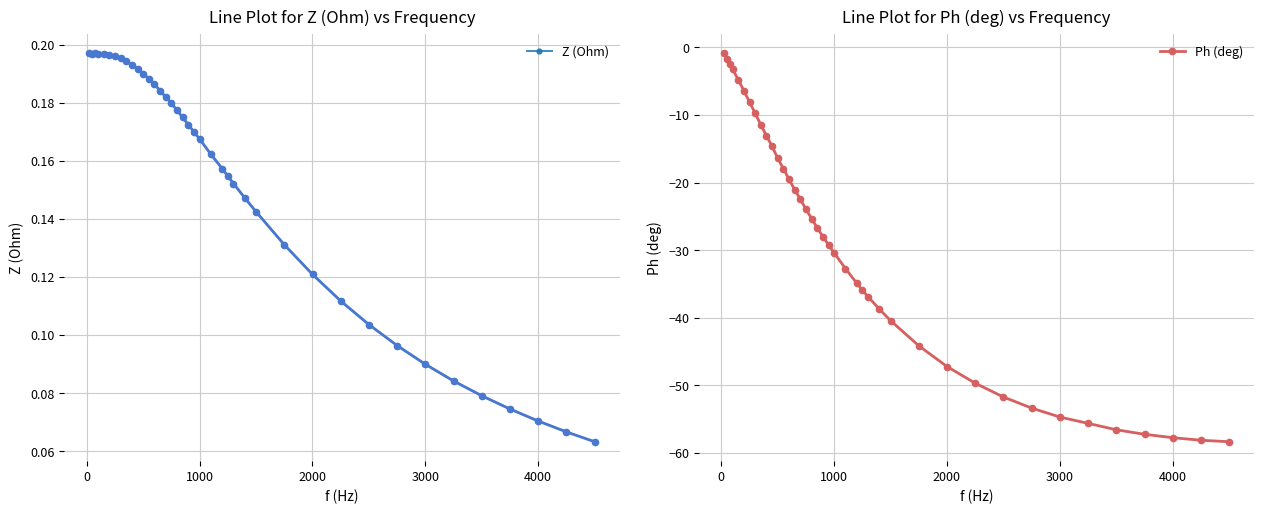

True or false: Ph (deg) and Z (Ohm) intersect in this chart.

False